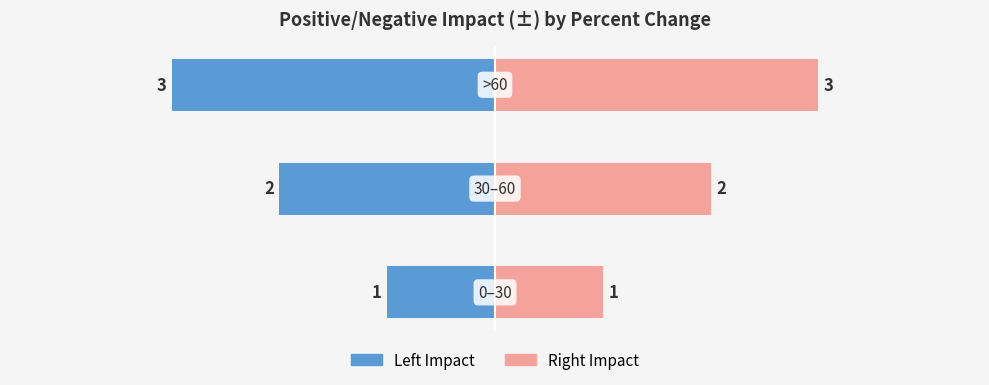

What is the lowest value of the Positive/negative impact (±) series?

-3